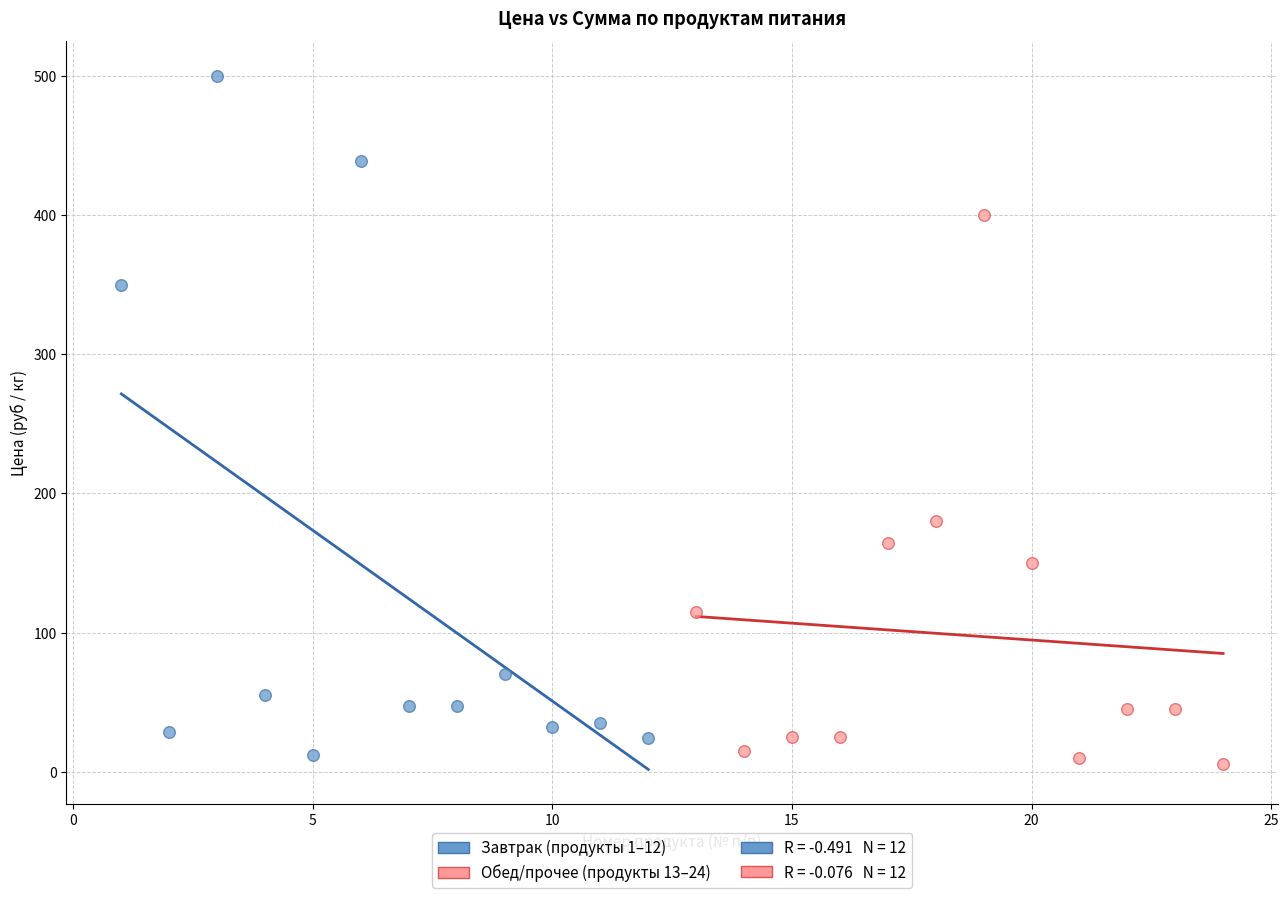

Which series contains the highest Y value?

Завтрак (продукты 1–12)